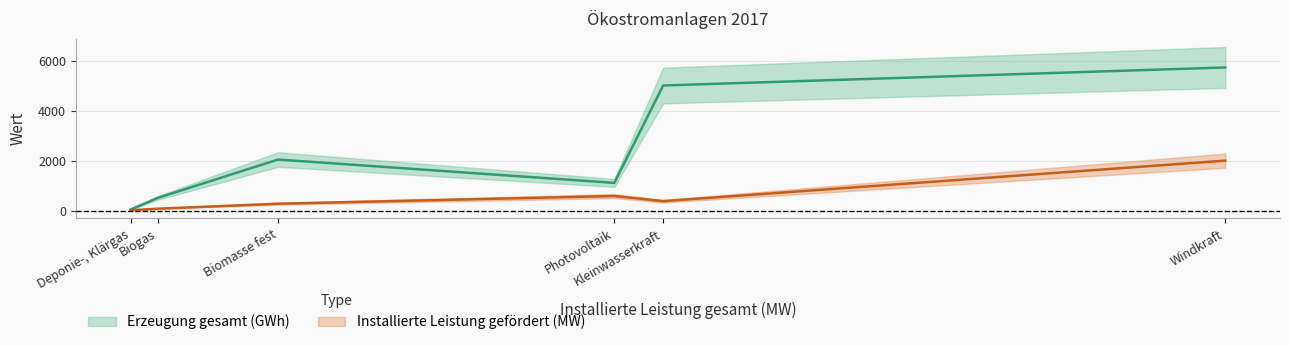

Which series has the widest spread of values?

Erzeugung gesamt (GWh)